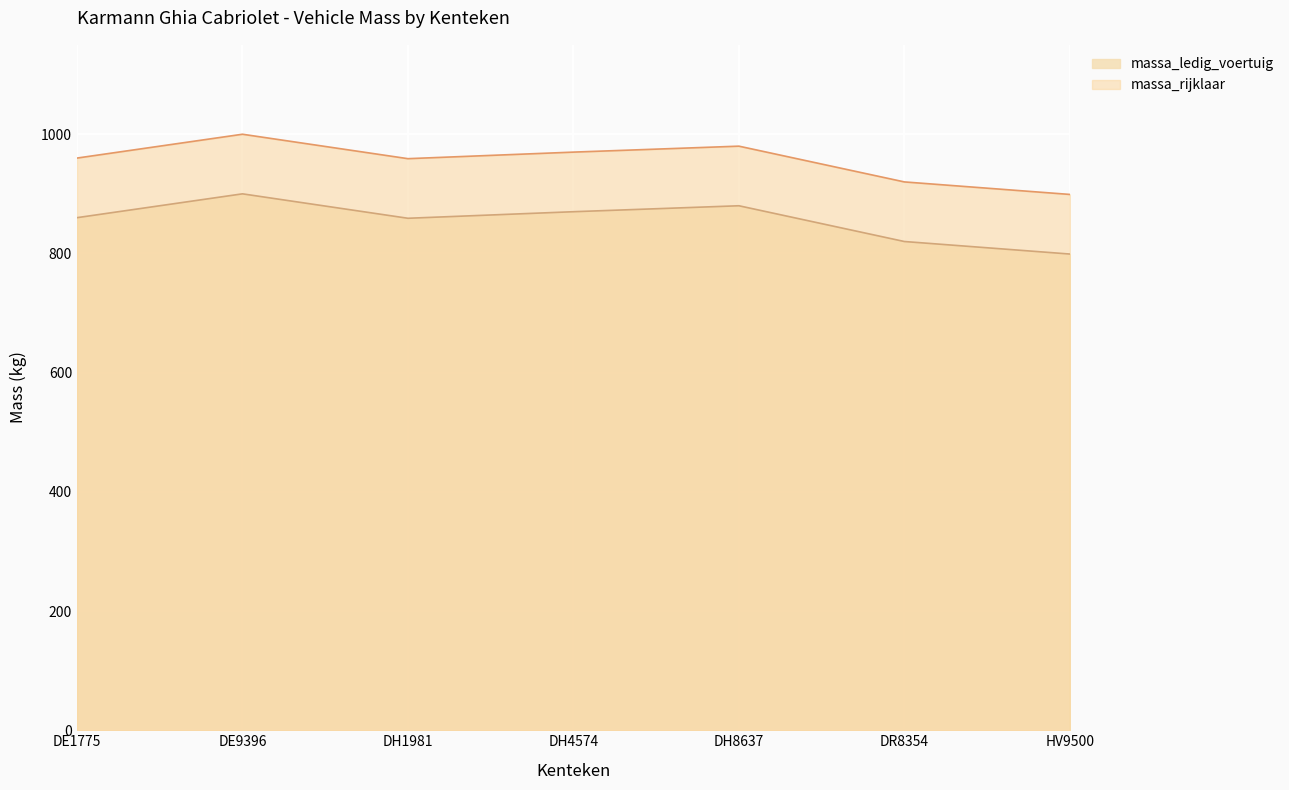

What is the label of the 5th point from the left?

DH8637